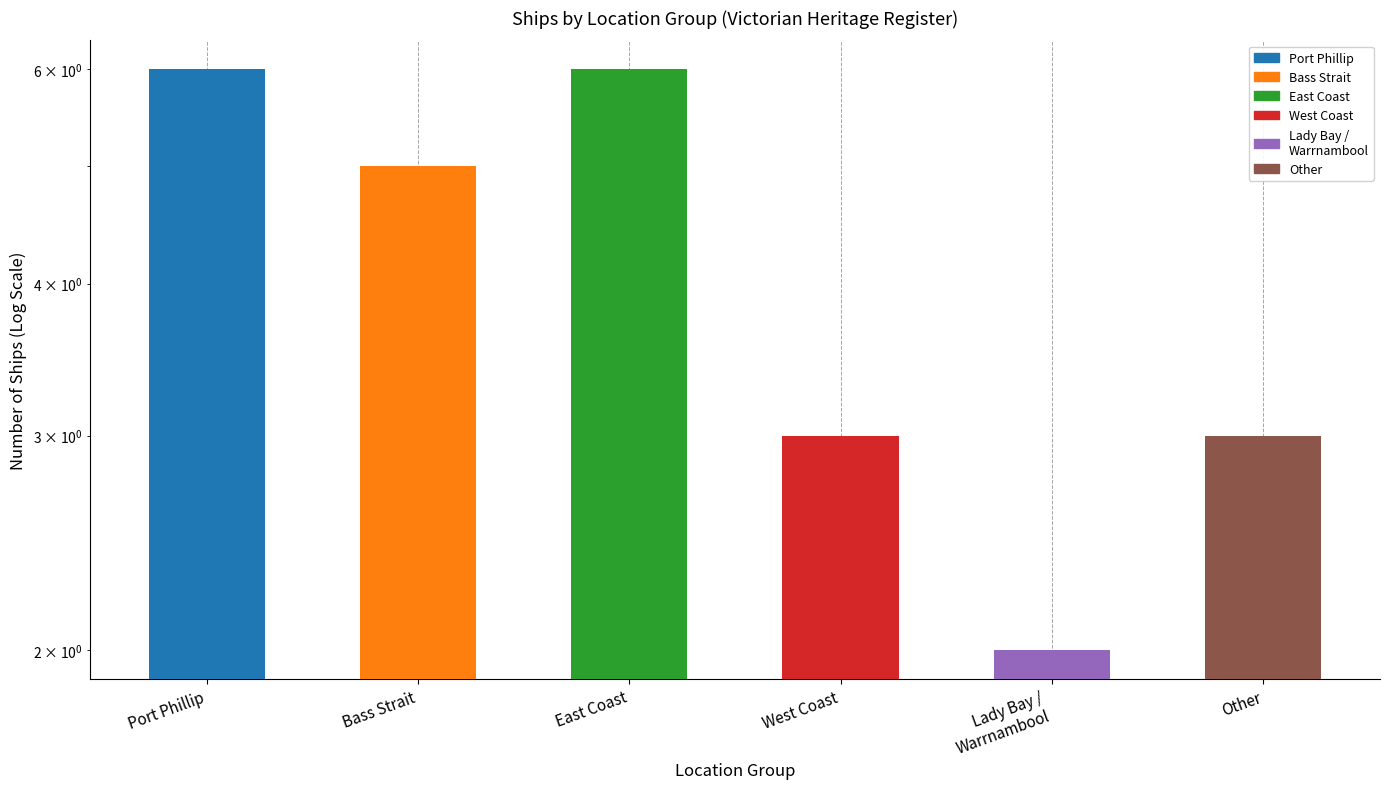

Where is the data nearest to the value 4?

Bass Strait